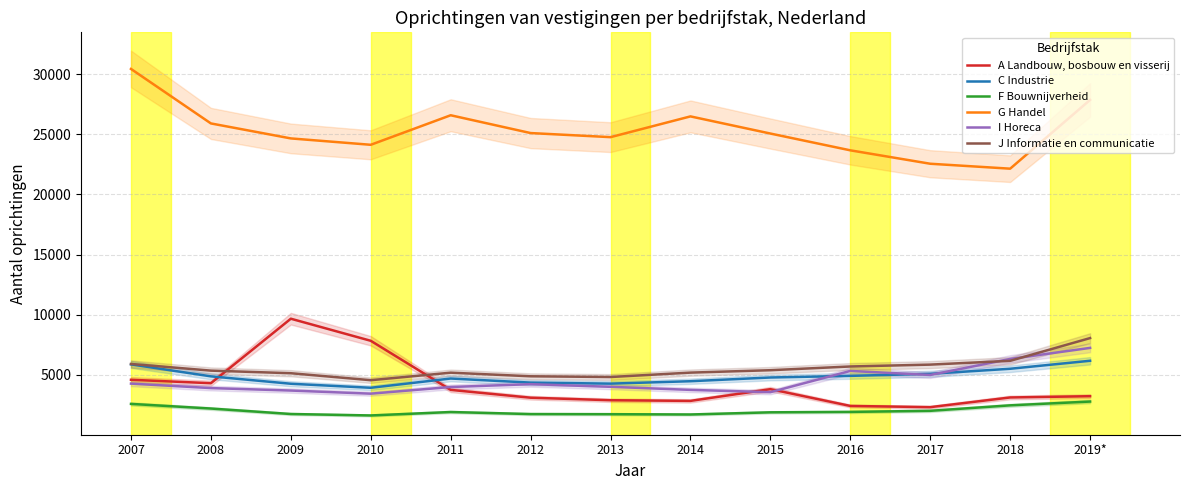

Between 2007 and 2015, which series saw the biggest shift?

G Handel